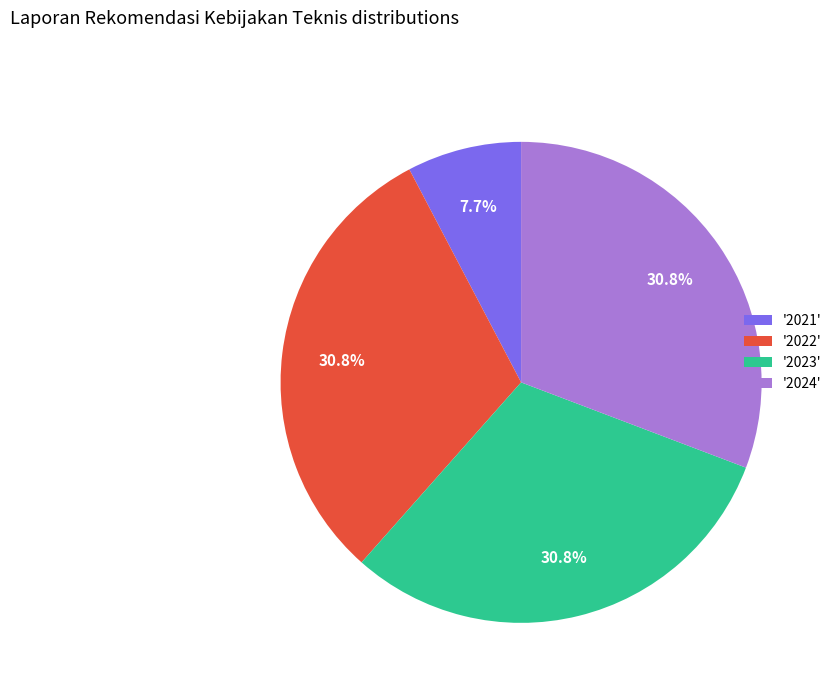

Between '2023' and '2021', which is larger?

'2023'